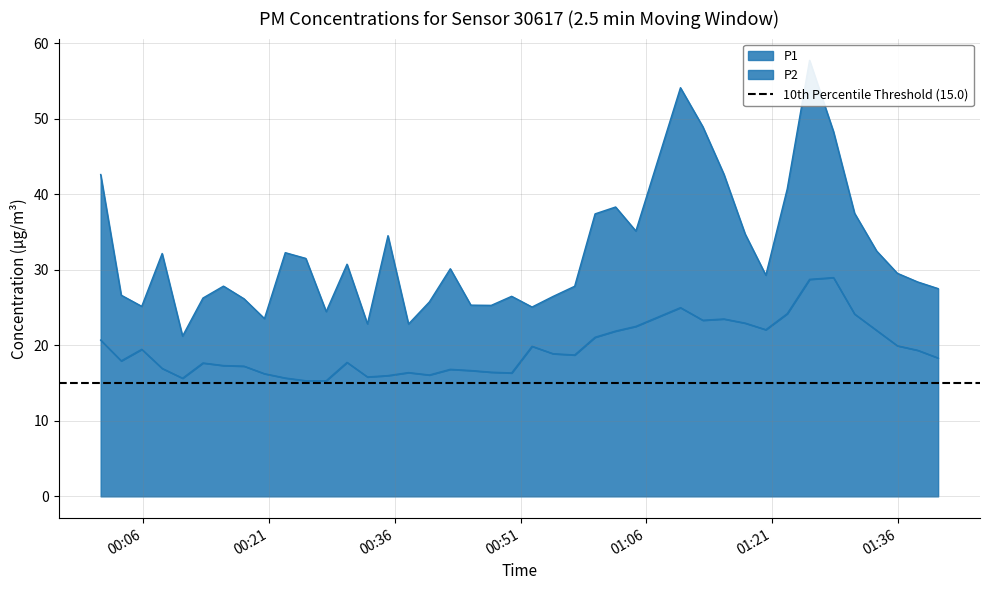

True or false: P2 and P1 intersect in this chart.

False